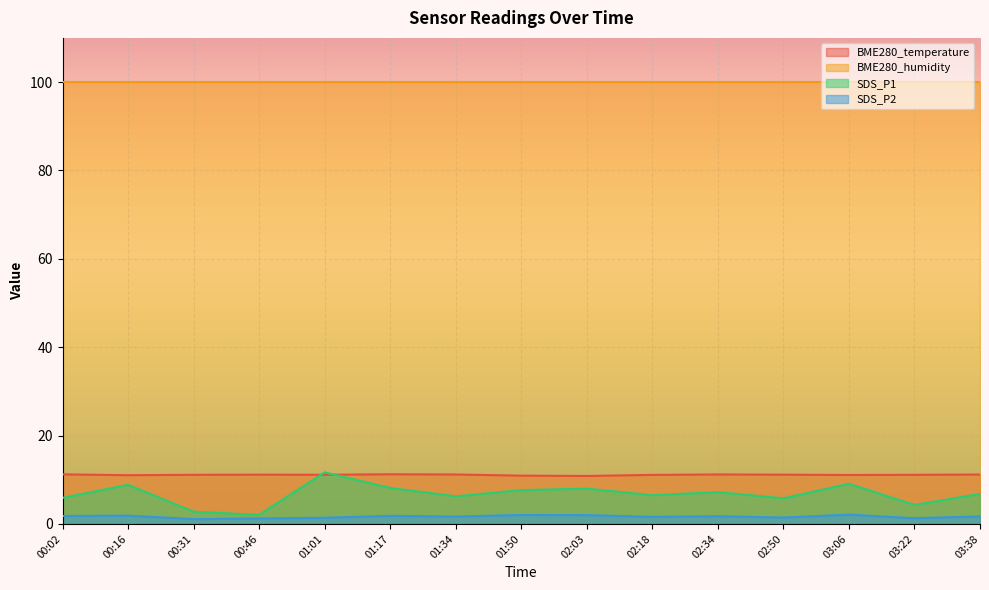

Between 00:46 and 01:01, which is larger?

00:46